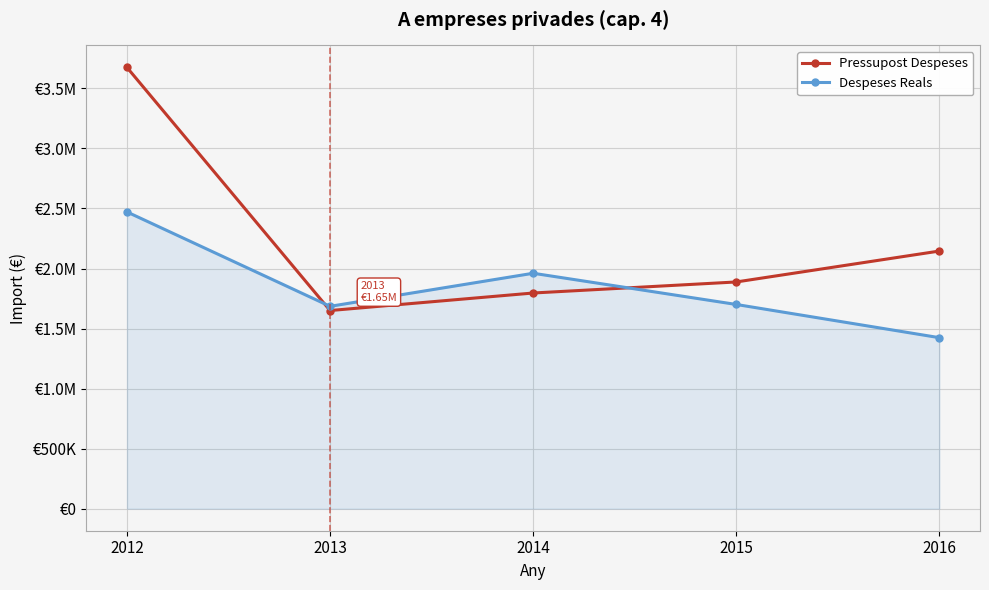

At which label is Pressupost Despeses closest to 2662125?

2016